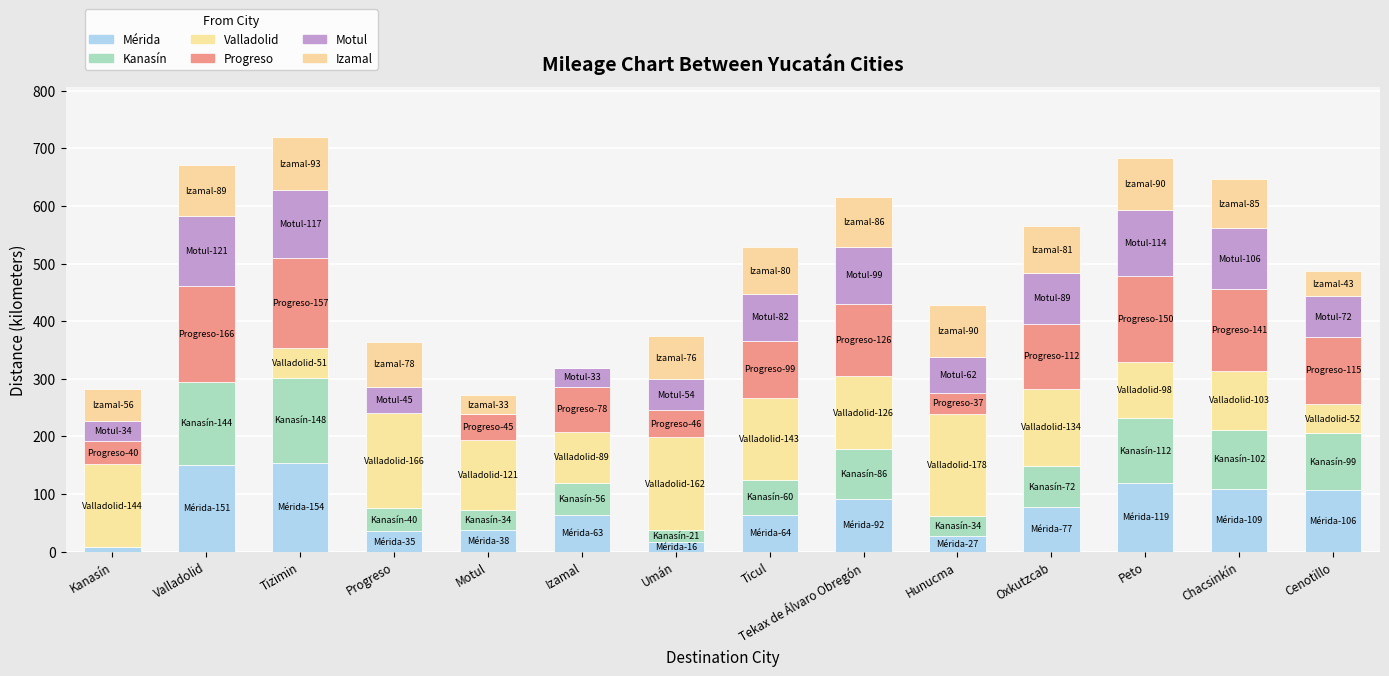

Does the chart contain stacked bars?

Yes